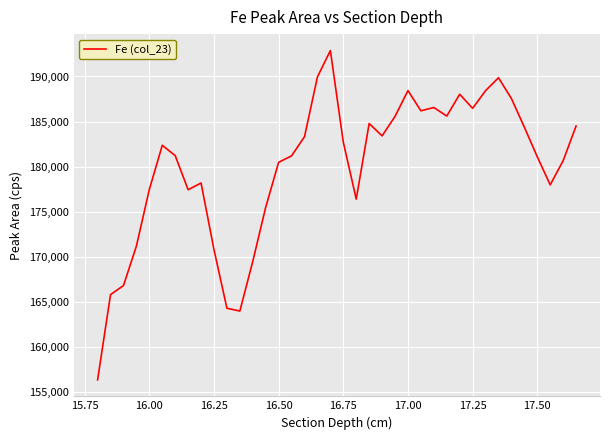

What is the greatest value displayed?

192872